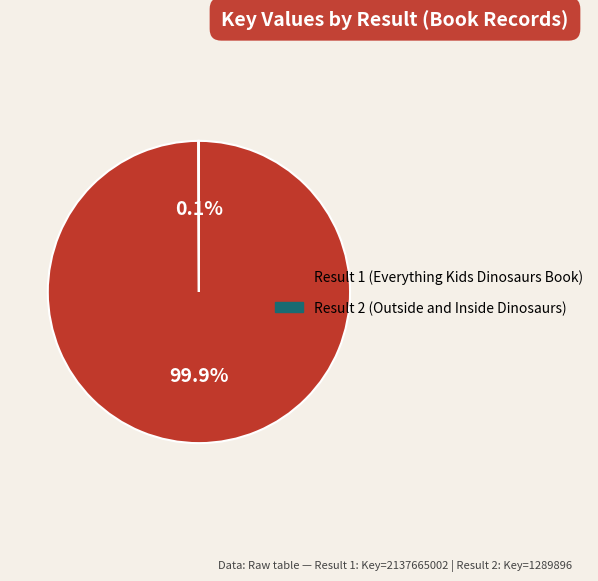

Is there any slice that represents more than half of the pie?

Yes